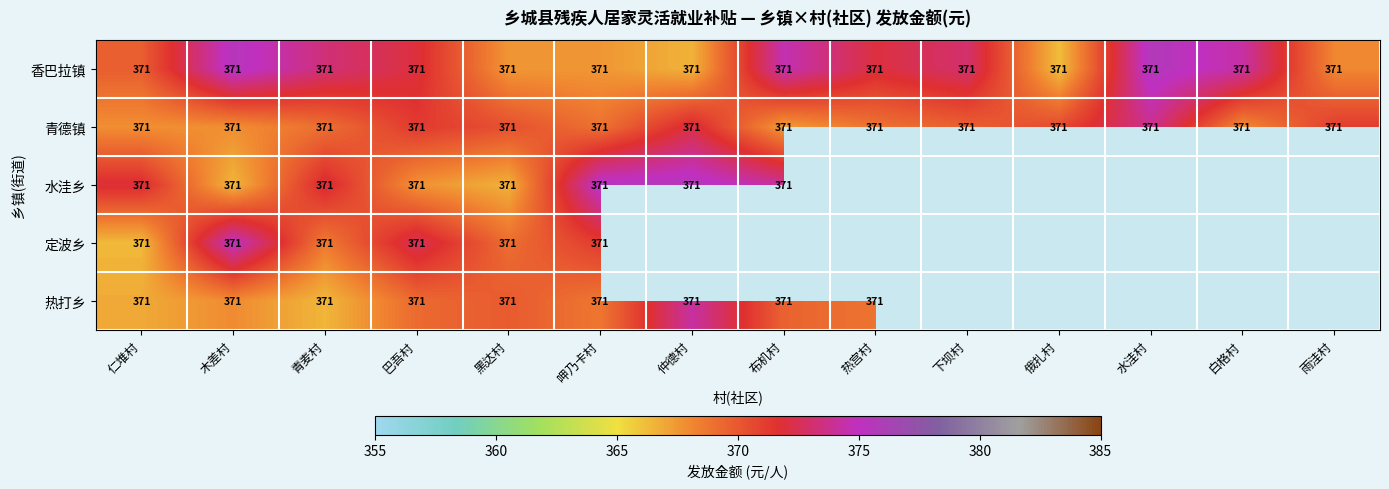

At which category is the sum across all series the highest?

木差村